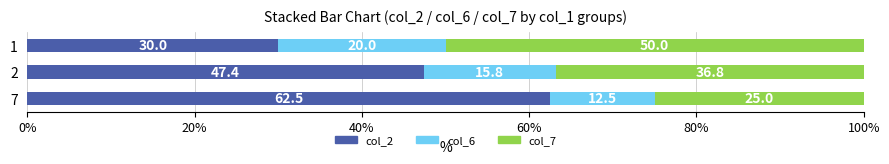

What is the difference between the col_2 values at 2 and 7?

15.1